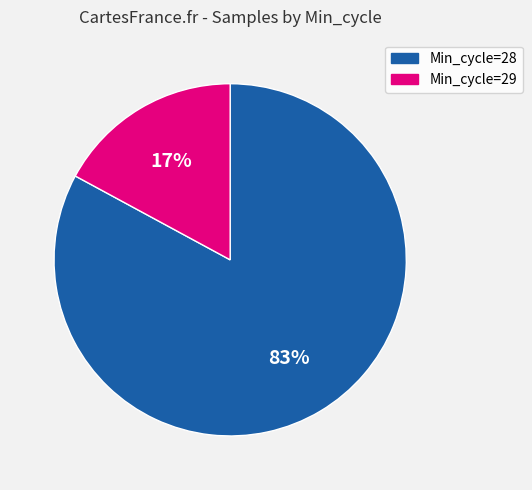

Count the number of slices in the pie.

2